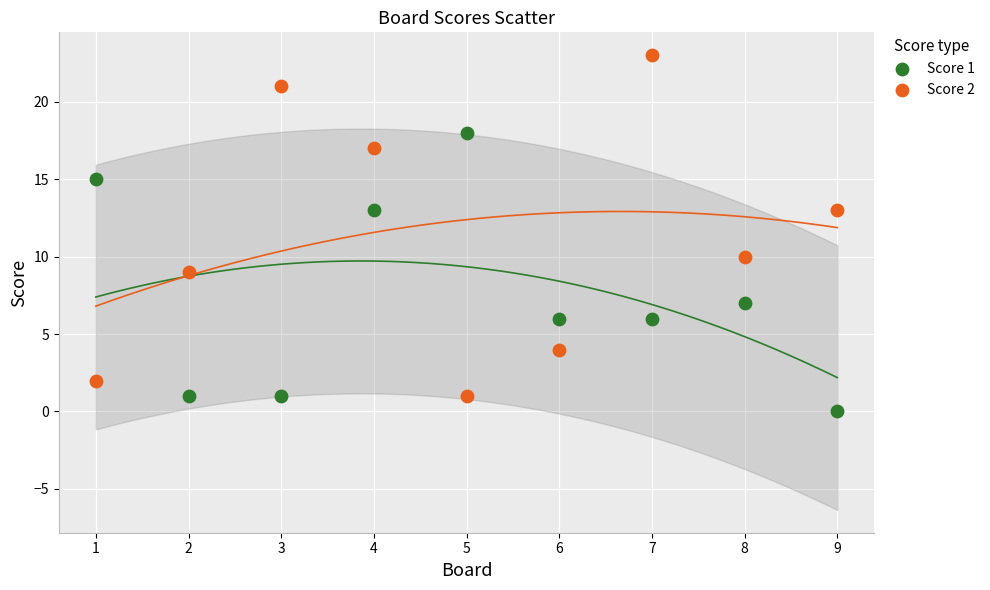

Across all series, what Y value is closest to 11?

10